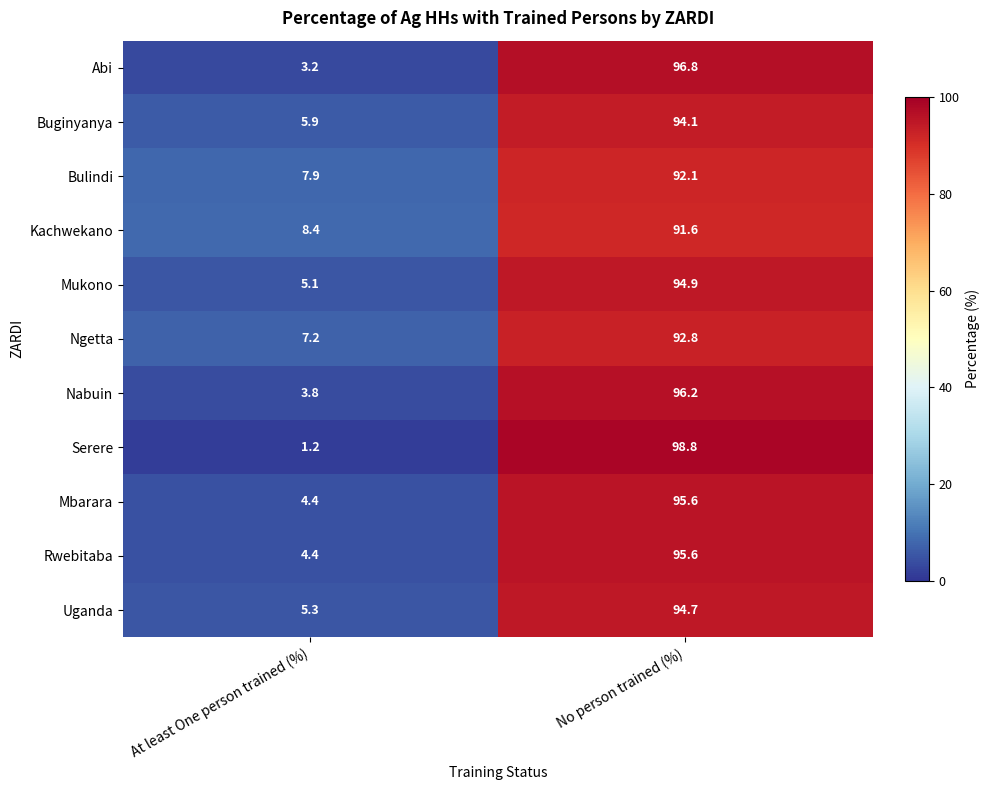

Which series has the widest spread of values?

Serere